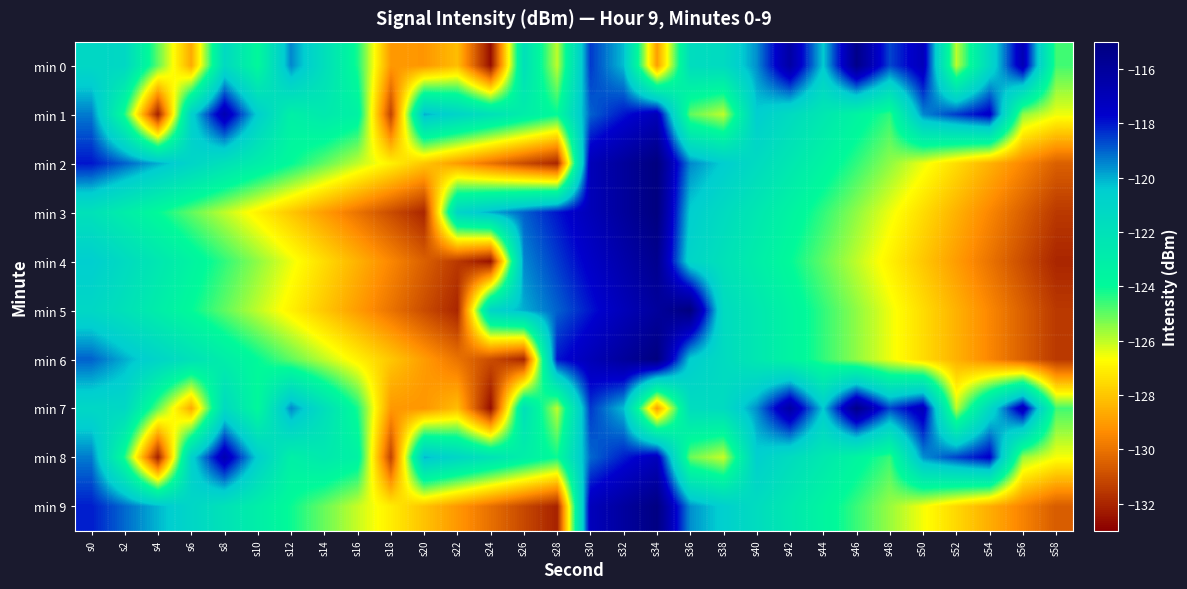

What is the maximum value shown in the chart?

-115.0